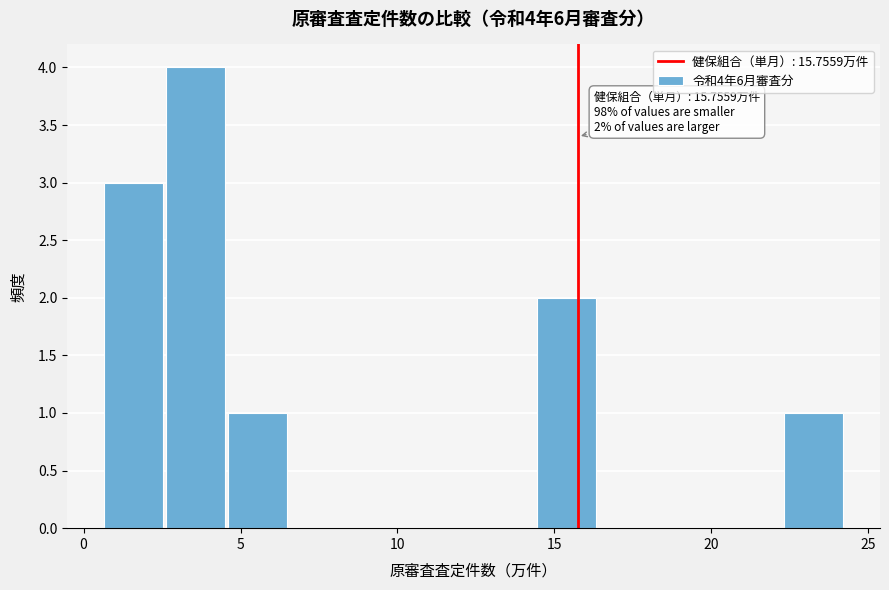

Read against the x-axis, roughly where is the centre of the tallest bar?

3.5